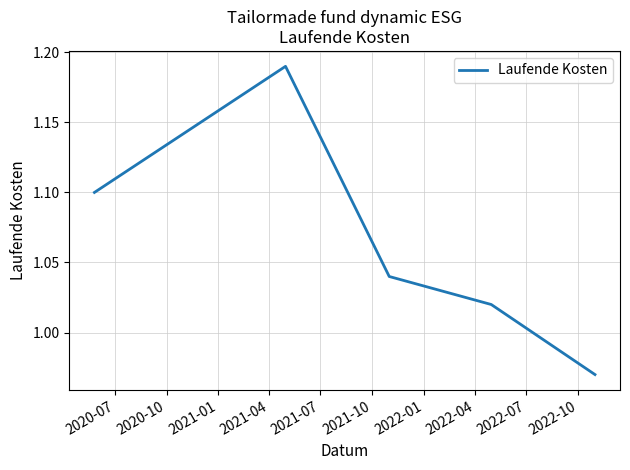

What is the difference between the maximum and minimum values?

0.2